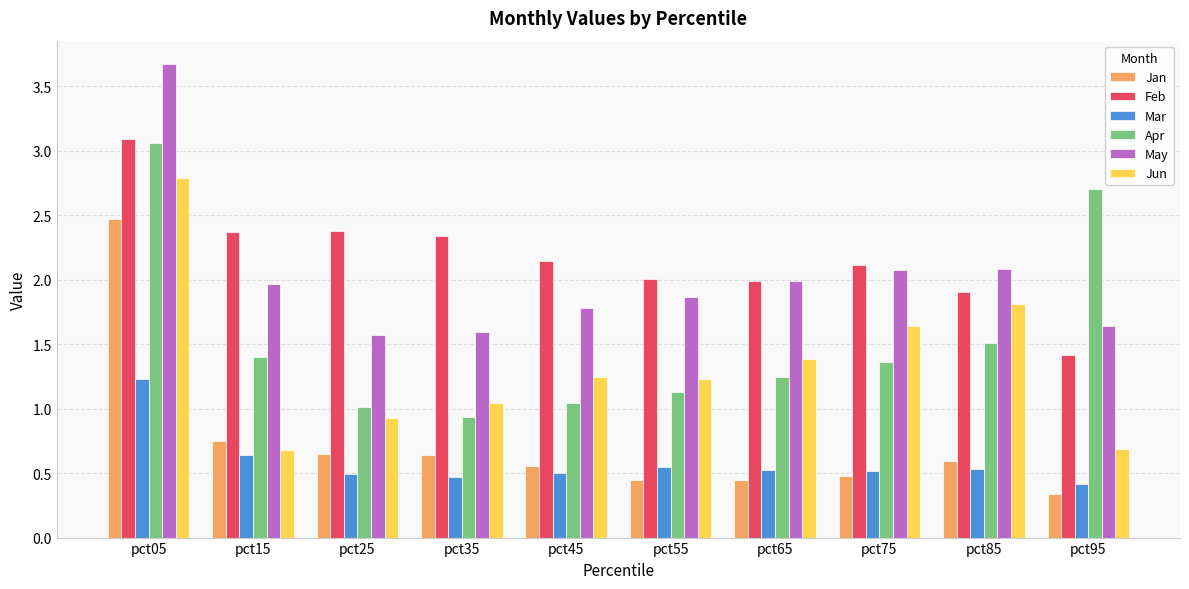

Which series changed the most between pct35 and pct85?

Jun